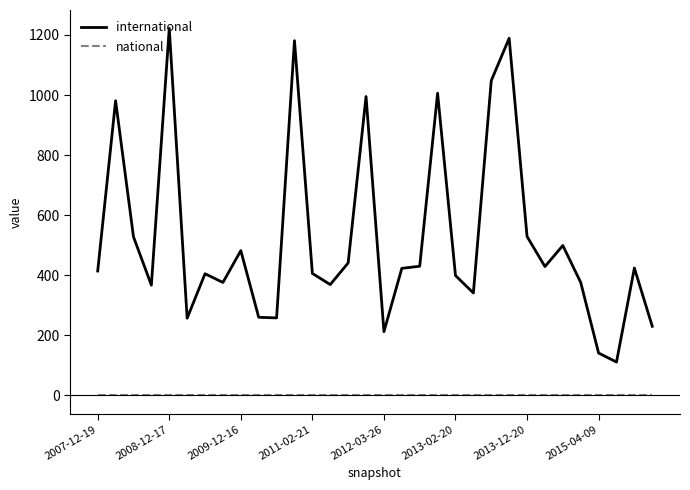

What is the difference between the second highest and minimum values in the international series?

1078